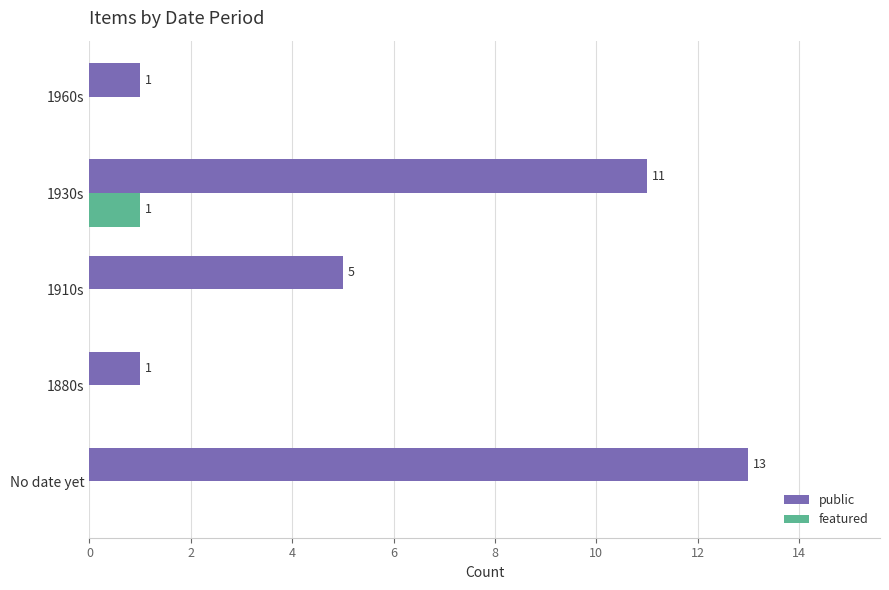

How many data points in featured are above 0?

1